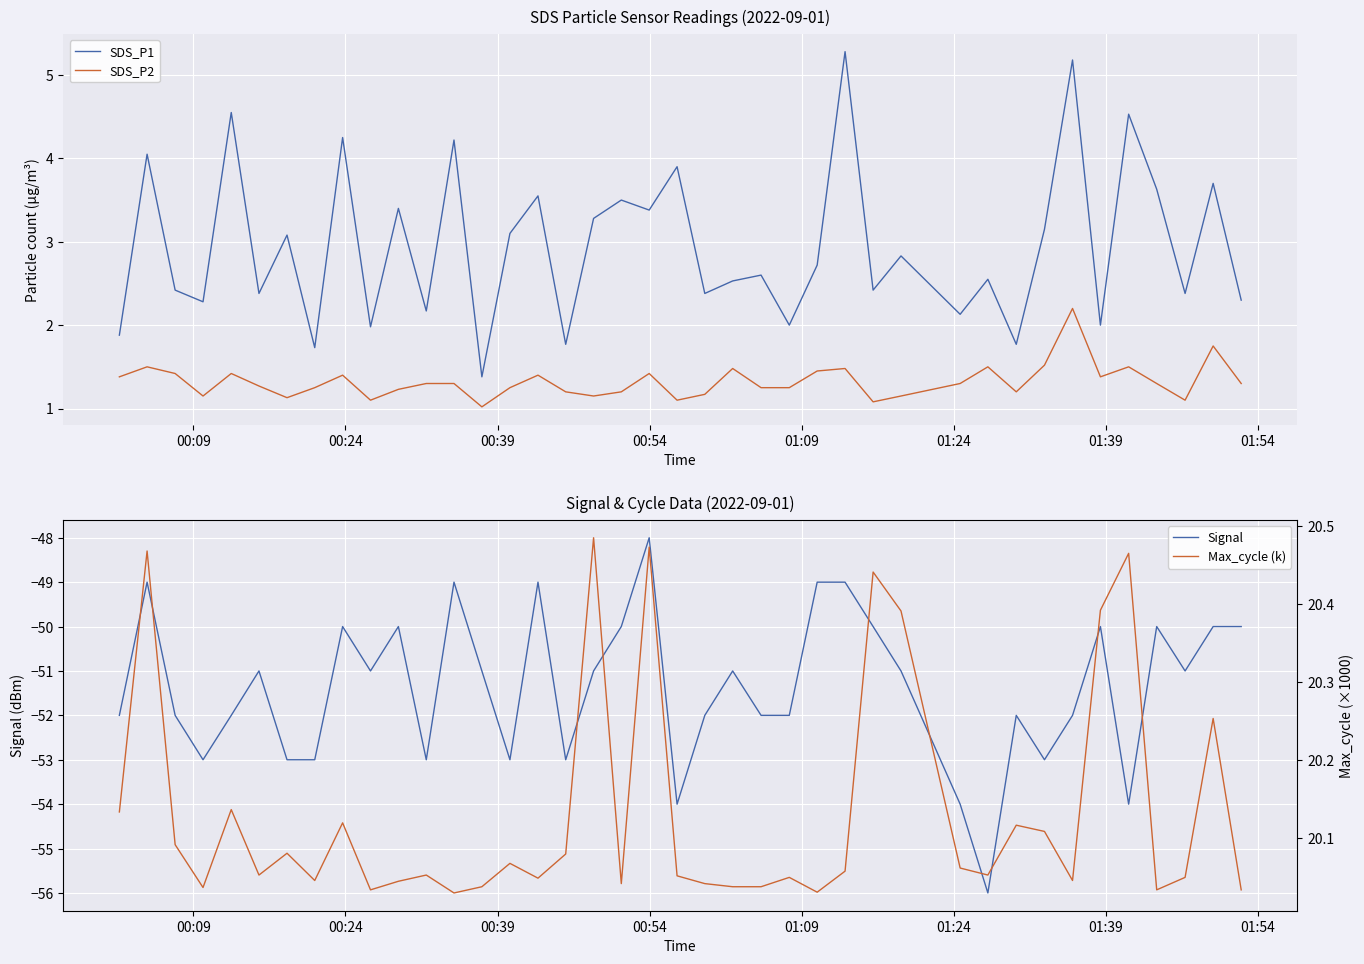

True or false: SDS_P1 and SDS_P2 intersect in this chart.

False